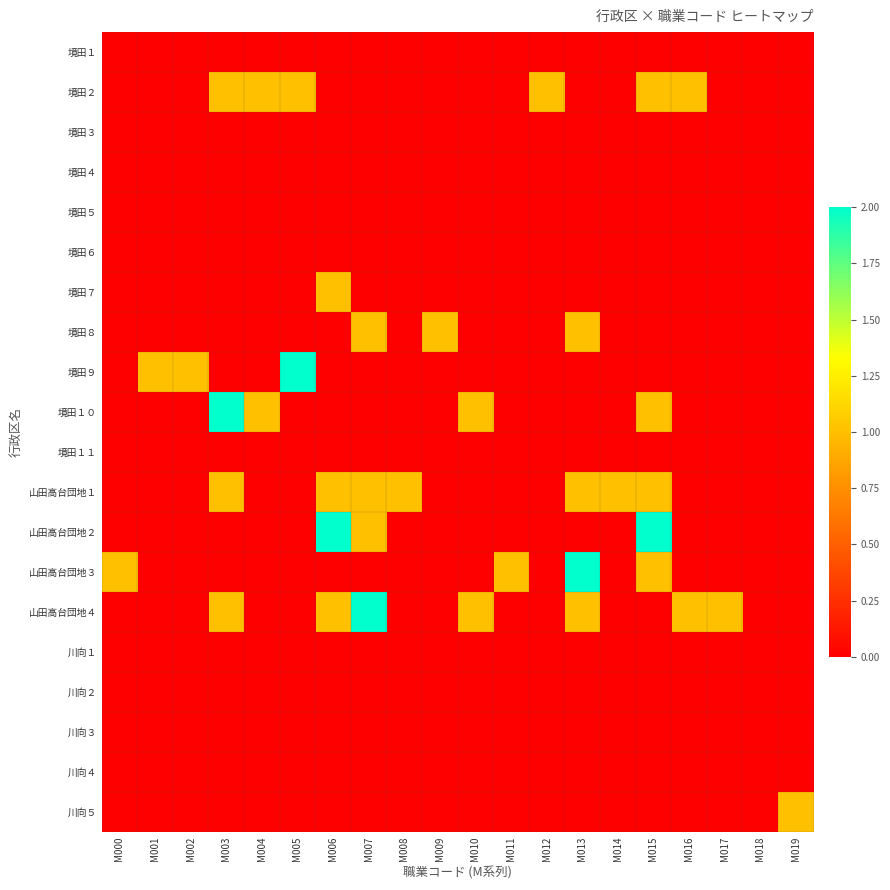

How many series are shown in this chart?

20